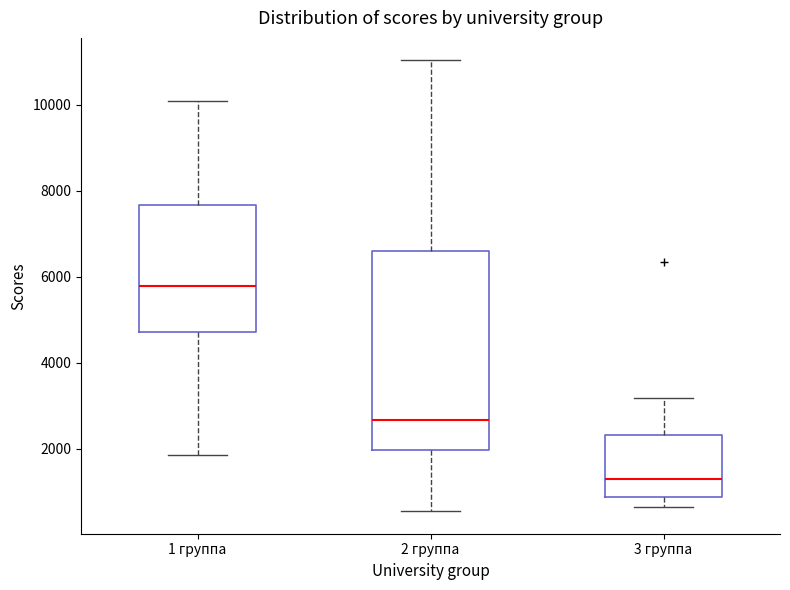

Comparing the boxes themselves (not the whiskers), which one is the tallest?

2 группа